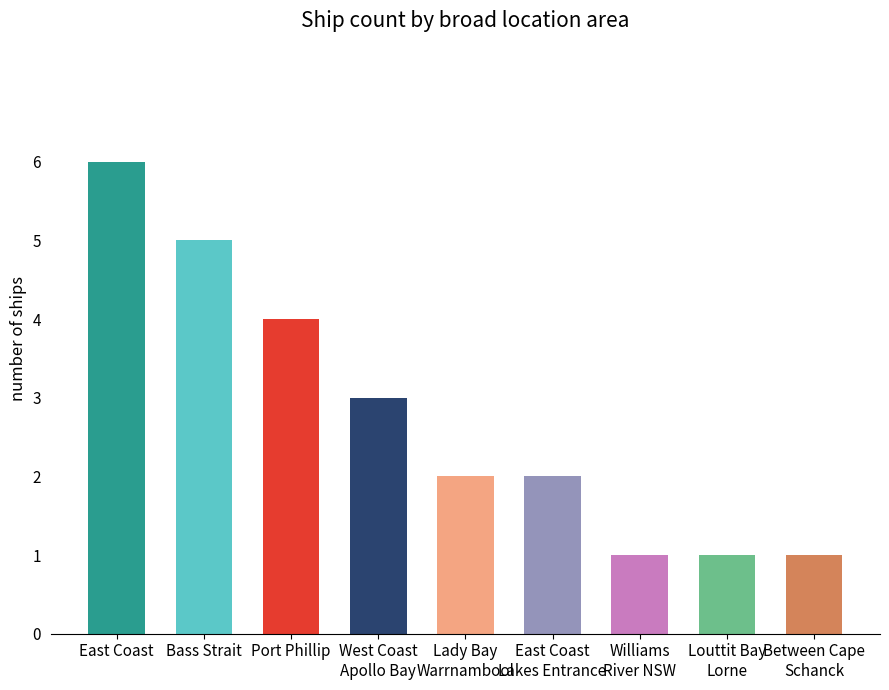

The chart shows a value of 1 at Between Cape
Schanck. True or false?

True